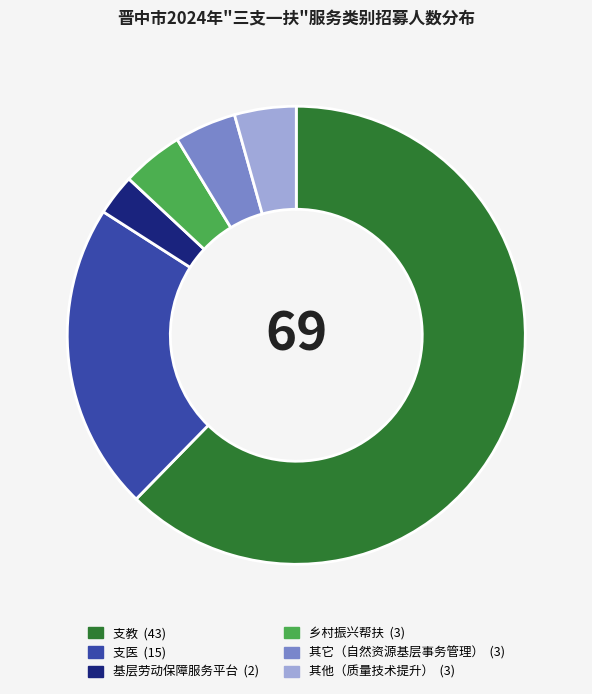

True or false: 支教 accounts for 54% of the total.

False